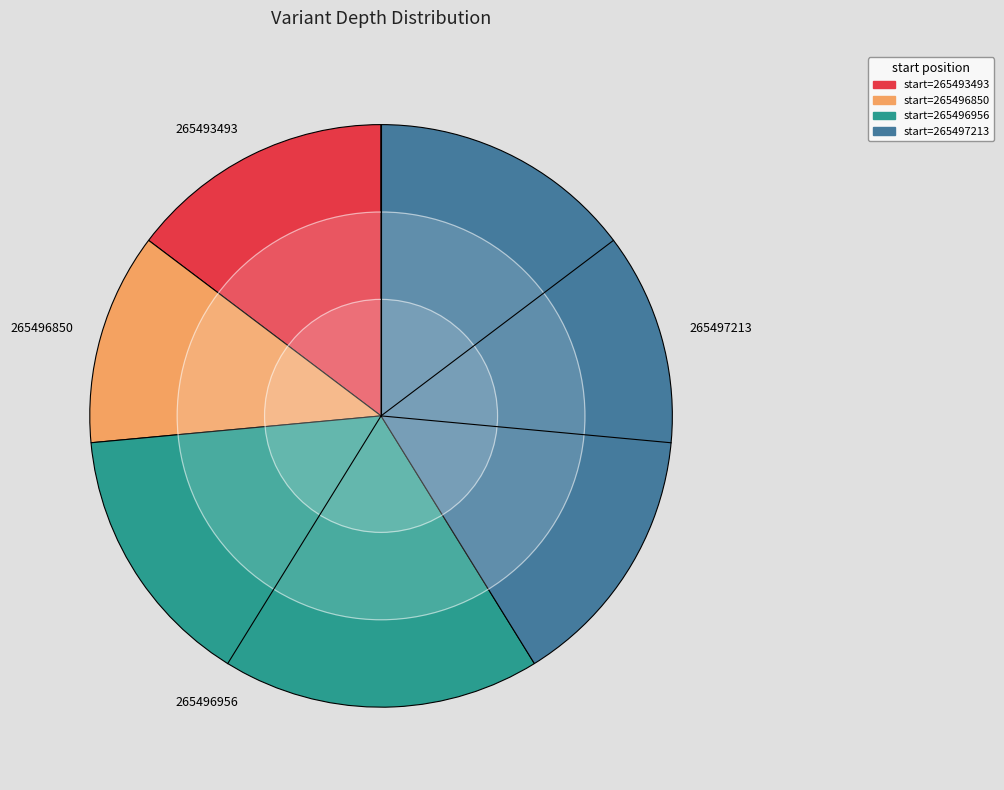

Approximately how many times larger is the value at 265497213 compared to 265496850?

3.5